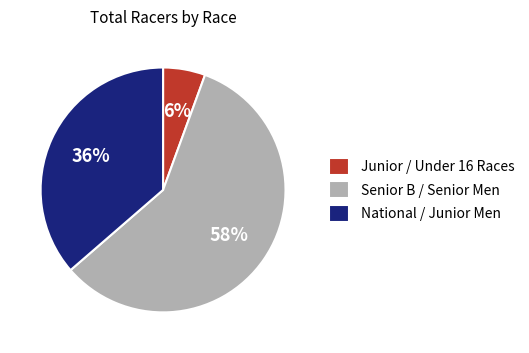

To the nearest percent, what is the difference between the largest and smallest slice percentages?

52%